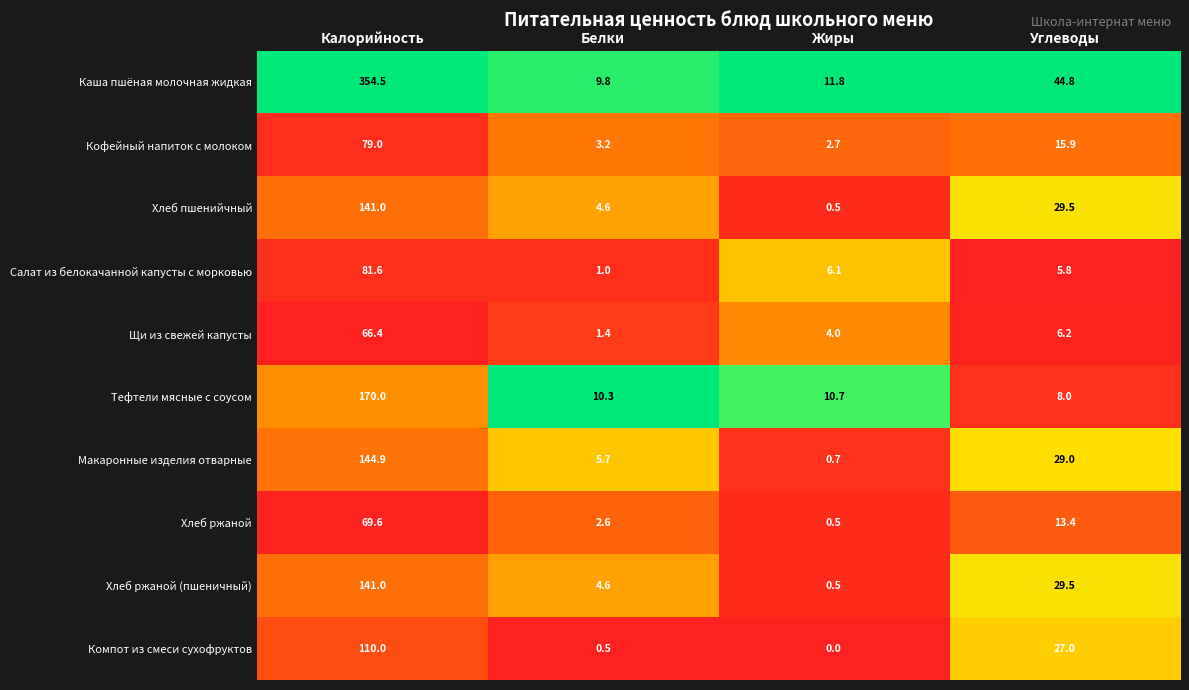

What is the minimum value for Хлеб ржаной?

0.5